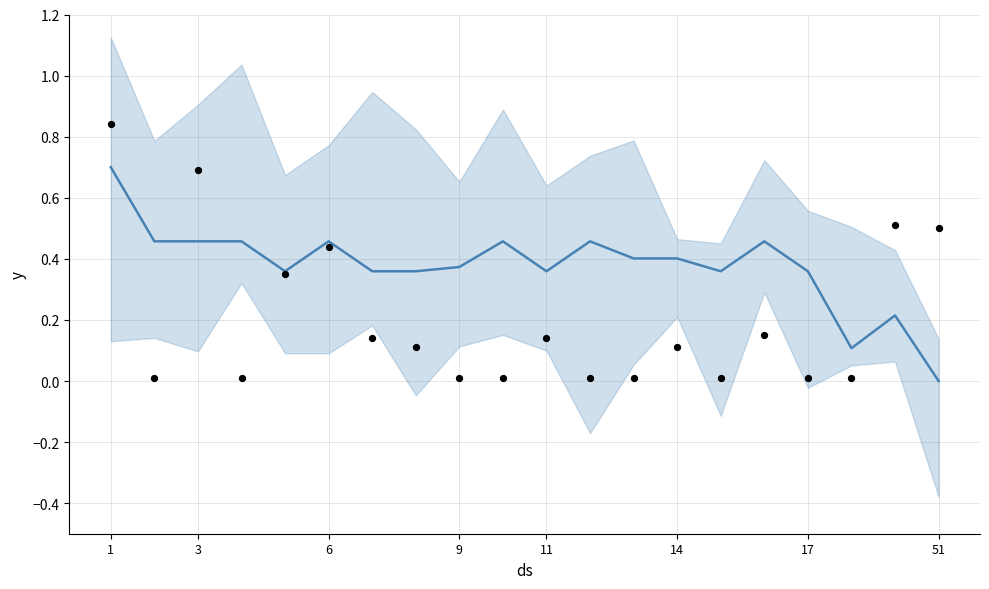

Which series reaches the maximum Y coordinate?

actual points